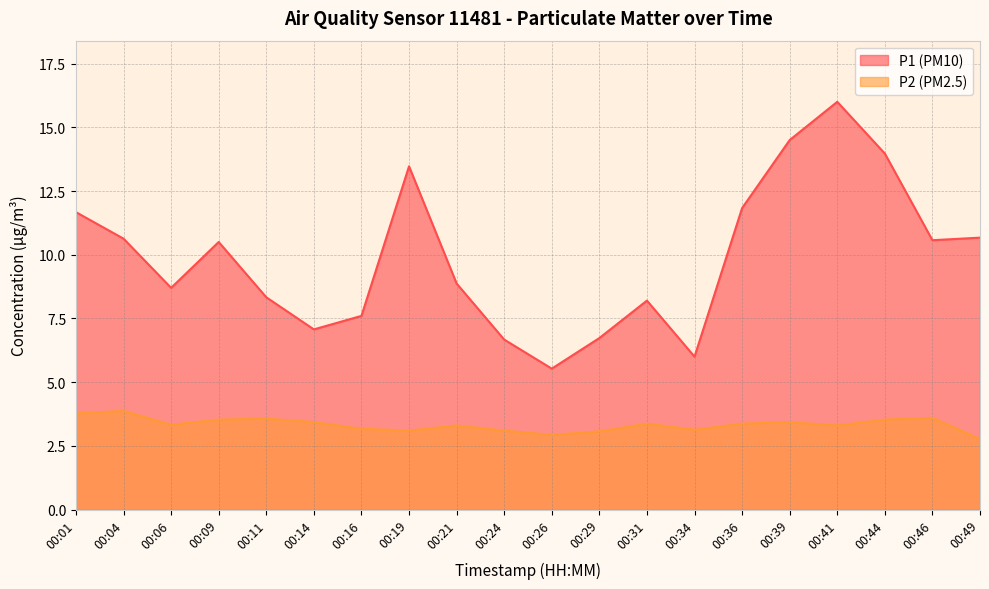

The value of P1 at 00:19 is 13.5. True or false?

True